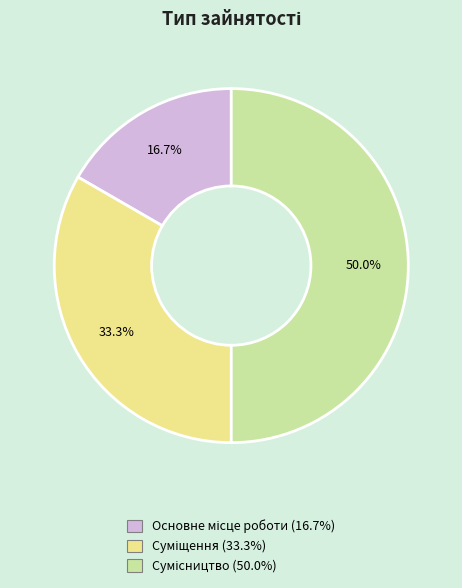

Combined, do Суміщення and Сумісництво account for over 50%?

Yes